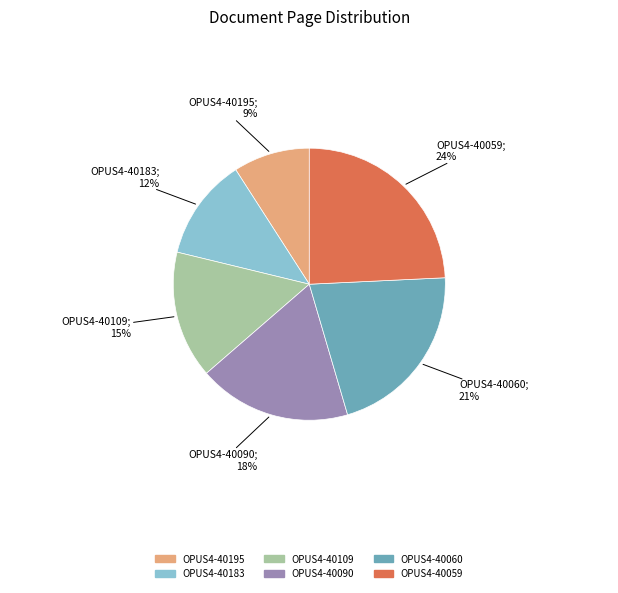

What is the ratio of the value at OPUS4-40059 to the value at OPUS4-40109?

1.6